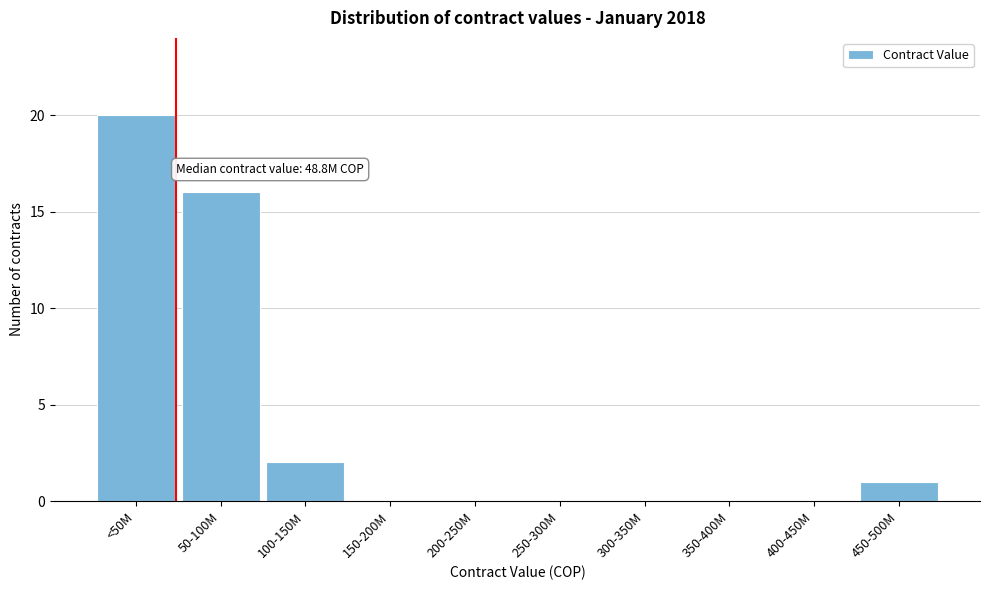

Reading left to right, list all the values displayed in this chart.

<50M=20	50-100M=16	100-150M=2	150-200M=0	200-250M=0	250-300M=0	300-350M=0	350-400M=0	400-450M=0	450-500M=1